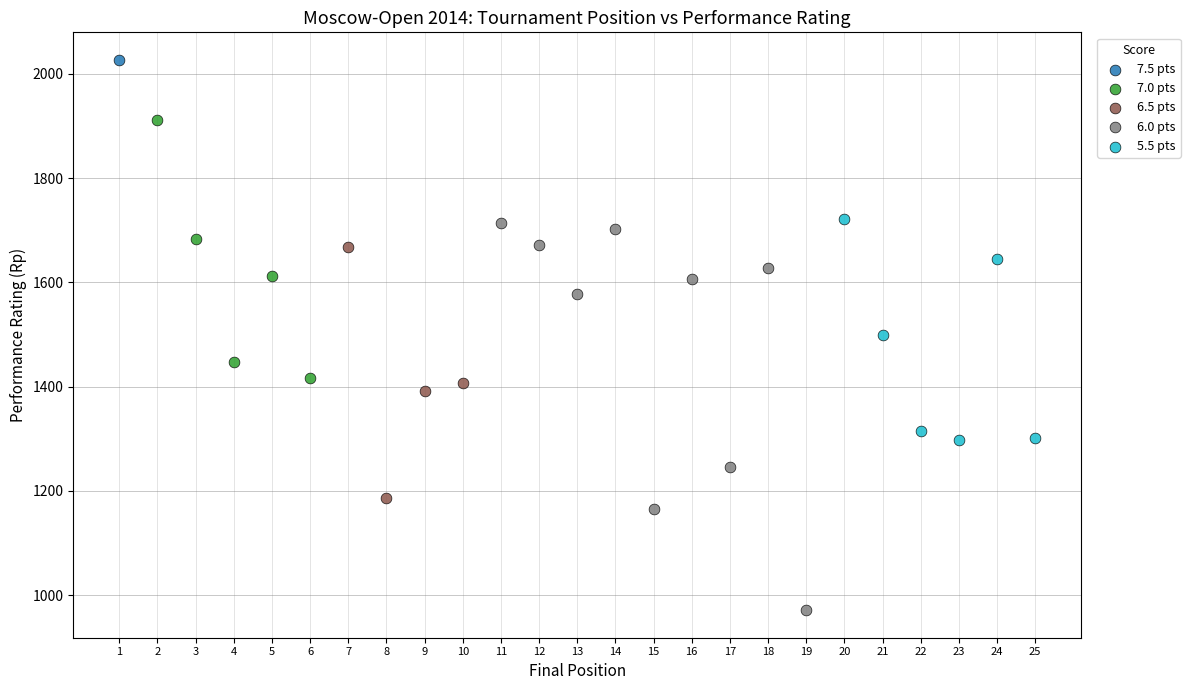

Which series contains the highest Y value?

7.5 pts